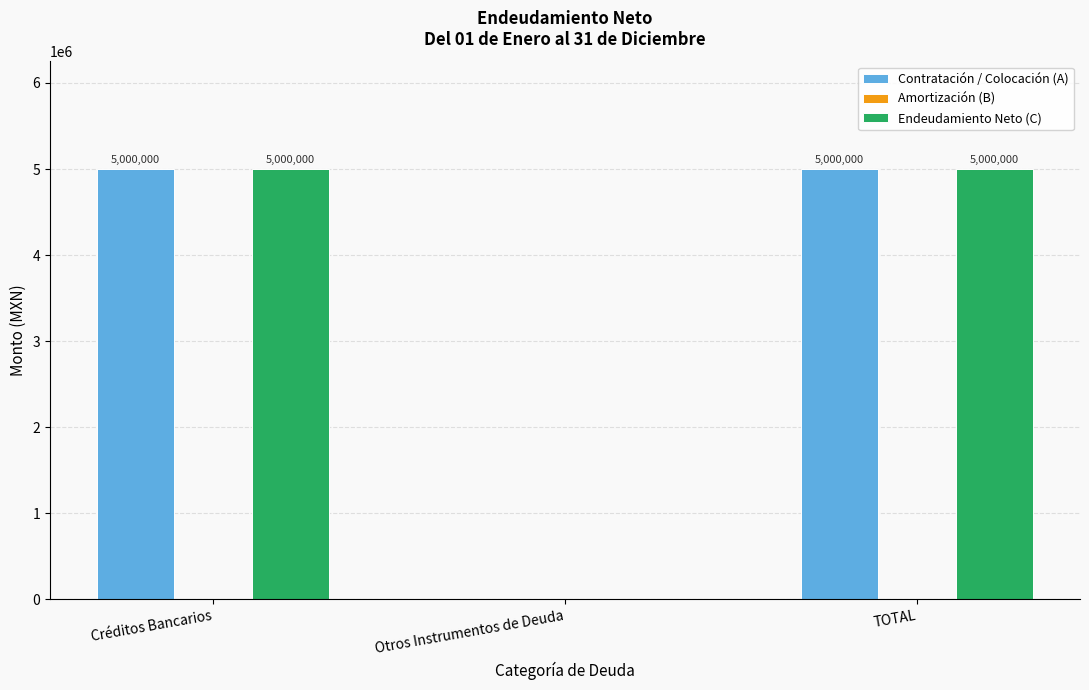

Reading left to right, transcribe all the data shown in this chart.

Contratación / Colocación (A): Créditos Bancarios=5000000	Otros Instrumentos de Deuda=0	TOTAL=5000000
Endeudamiento Neto (C): Créditos Bancarios=5000000	Otros Instrumentos de Deuda=0	TOTAL=5000000